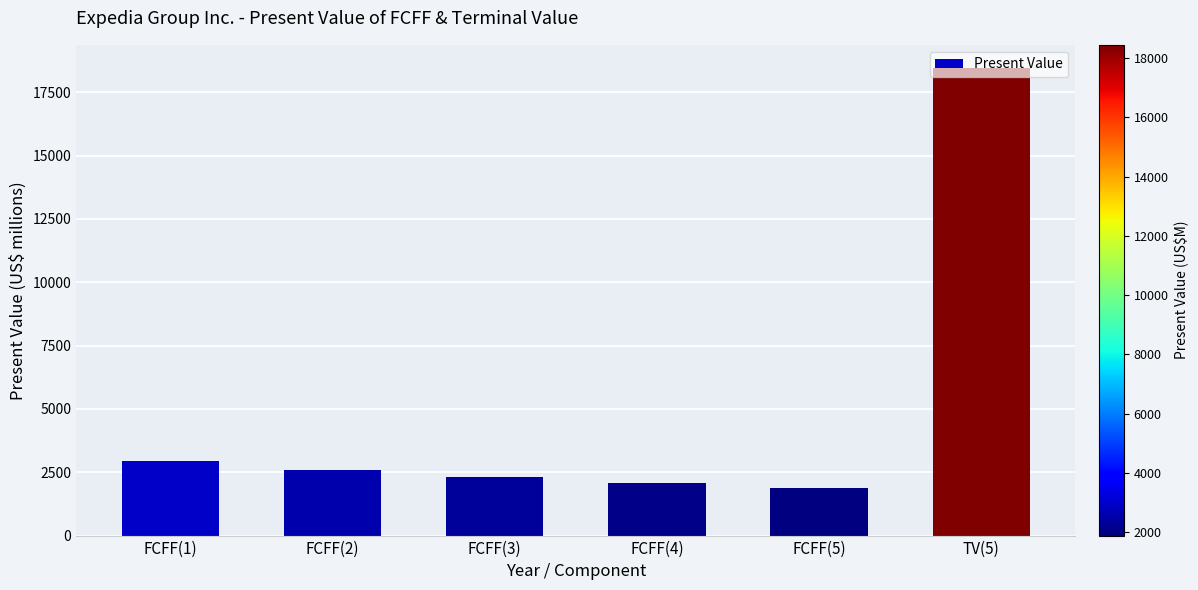

How many bars are there in total?

6